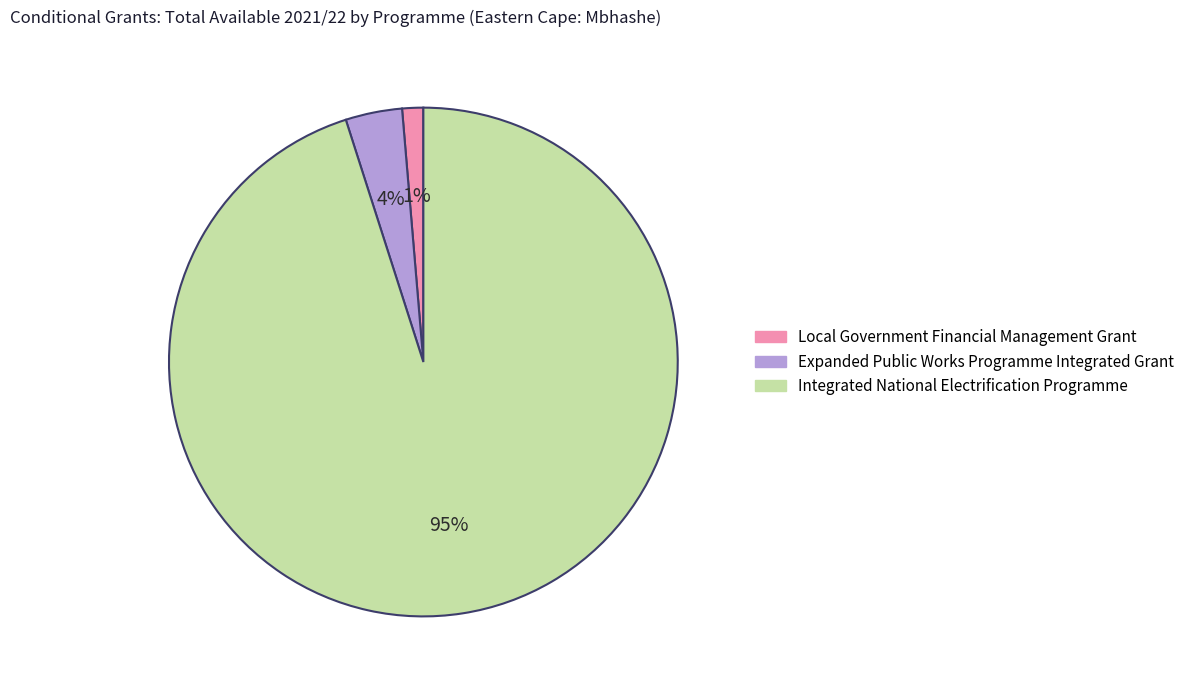

Between Integrated National Electrification Programme and Expanded Public Works Programme Integrated Grant, which is larger?

Integrated National Electrification Programme